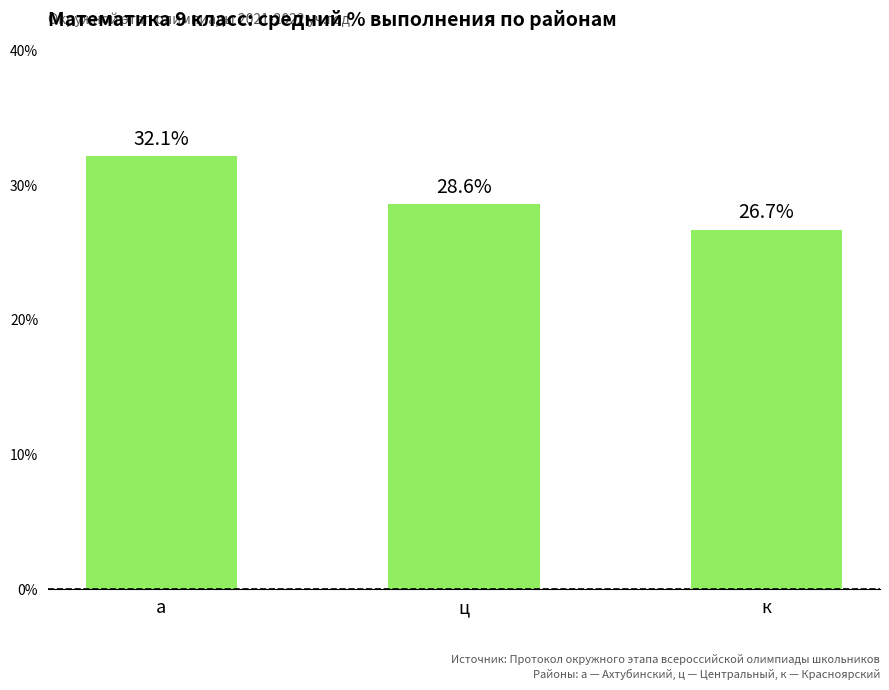

What is the difference between the maximum and minimum values?

5.5